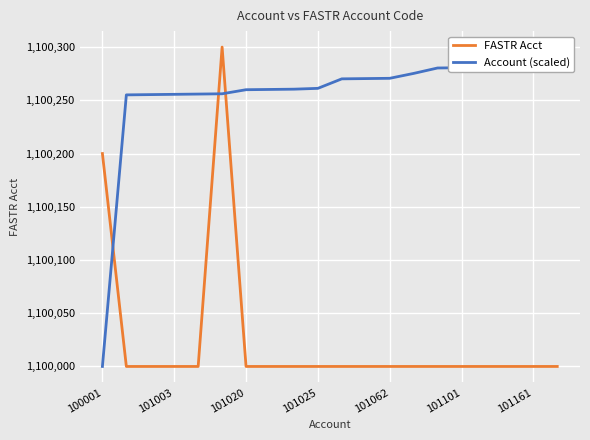

What is the minimum value for FASTR Acct?

1100000